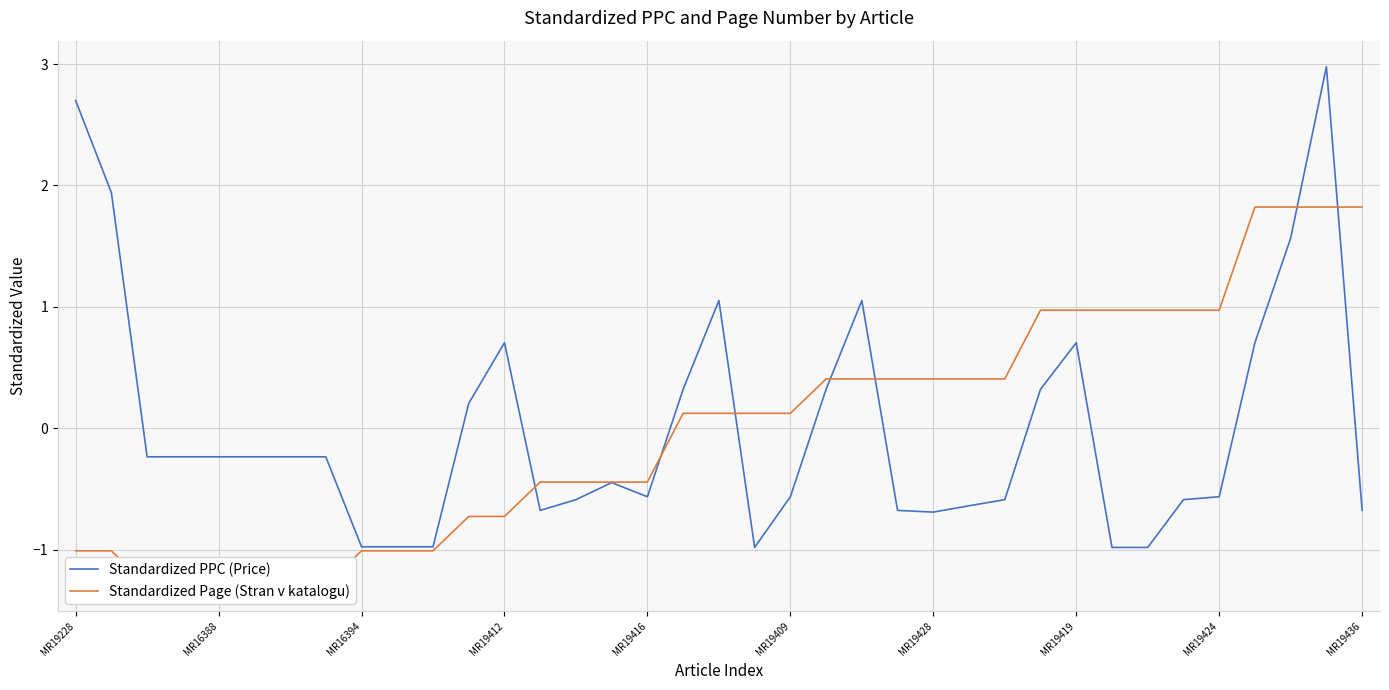

How many lines are shown in the chart?

2